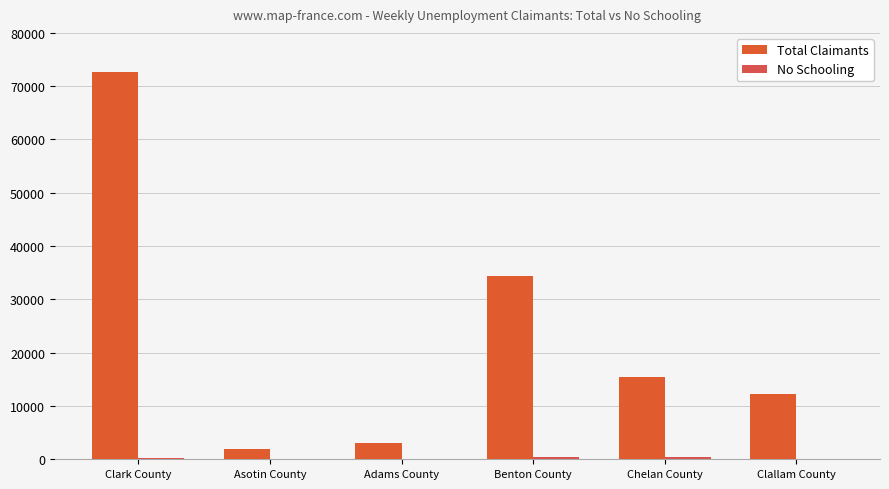

At Asotin County, list the series in order from smallest to largest.

No Schooling, Total Claimants